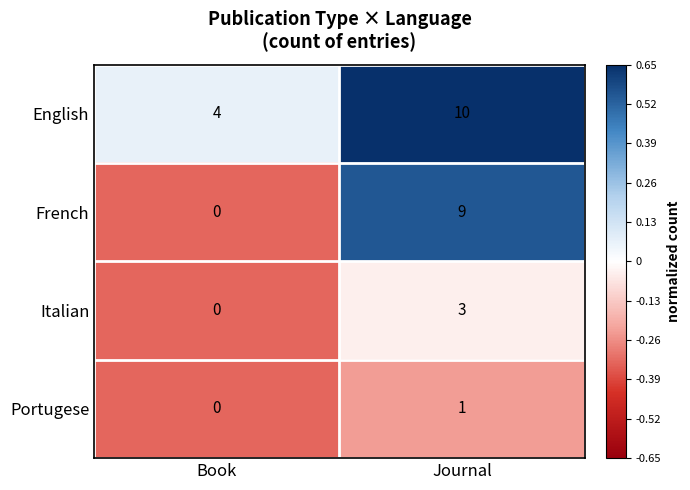

Reading right to left, what are all the values shown in this chart?

English: 10	4
French: 9	0
Italian: 3	0
Portugese: 1	0